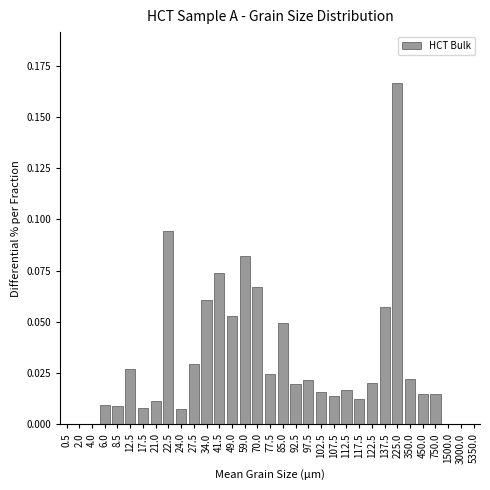

The value at 92.5 is 0.0. True or false?

True